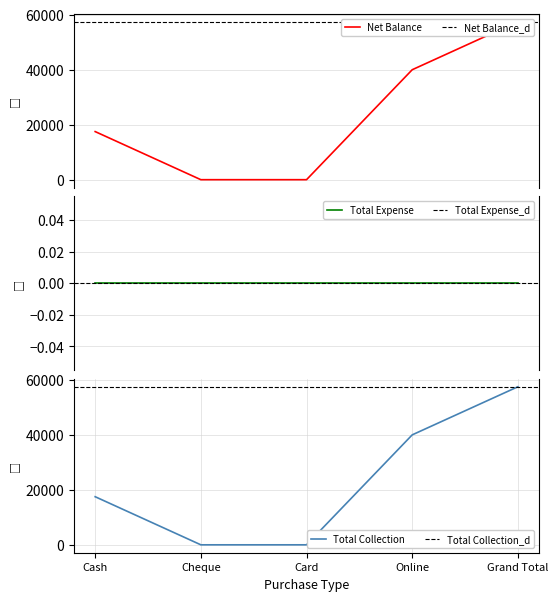

What is the total value across all series at Cash?

35000